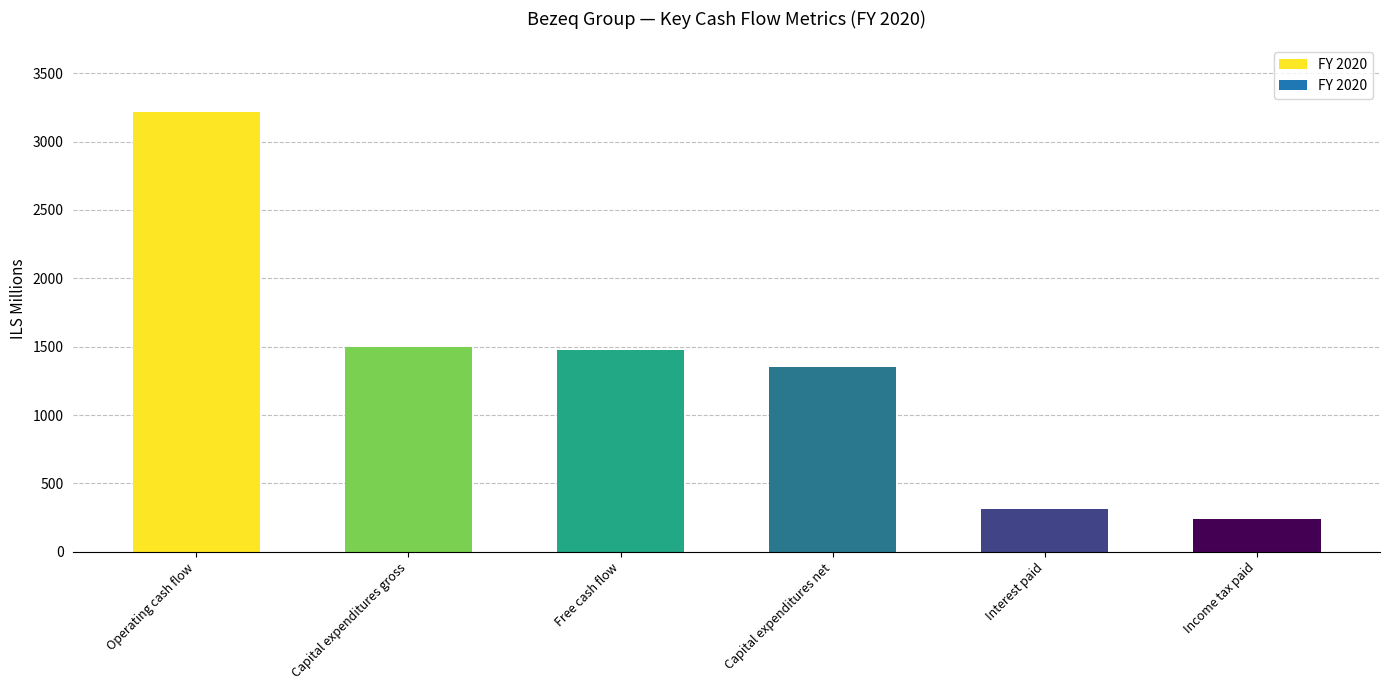

Reading right to left, what are all the values shown in this chart?

243	314	1351	1478	1499	3220